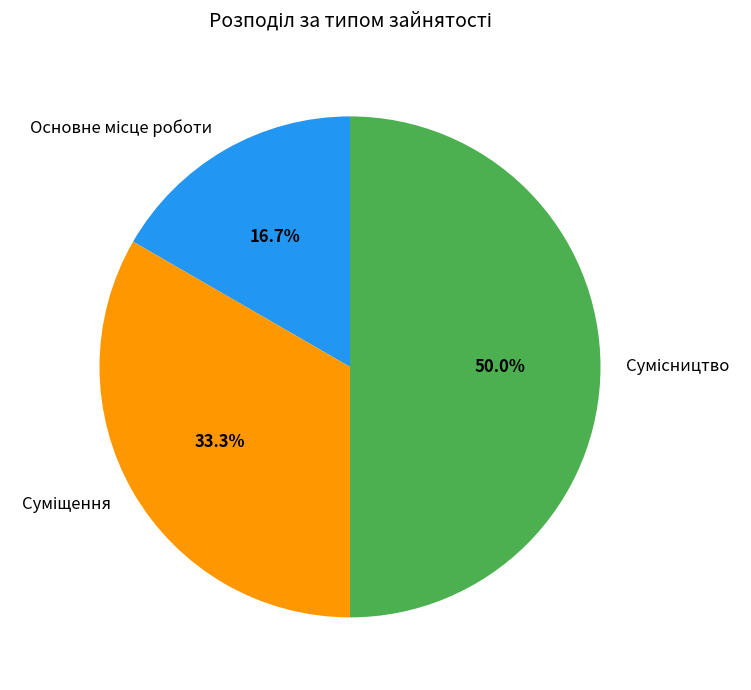

Does Основне місце роботи account for over 50% of the chart?

No